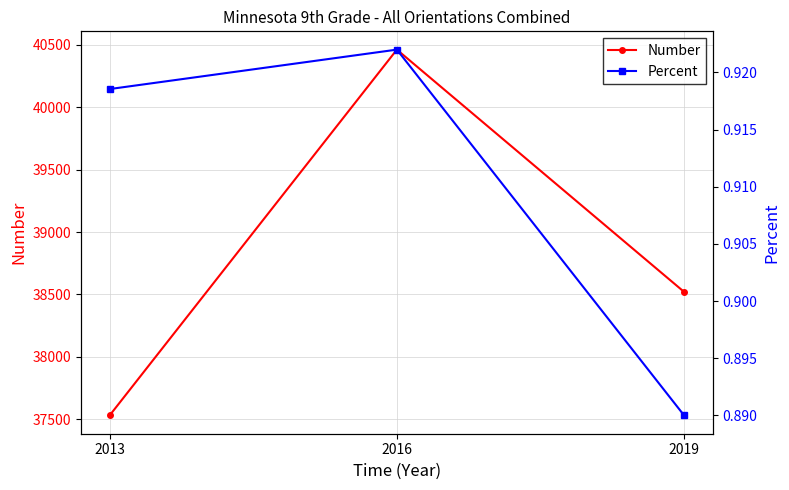

List the labels in order of Number value, smallest first.

2013, 2019, 2016